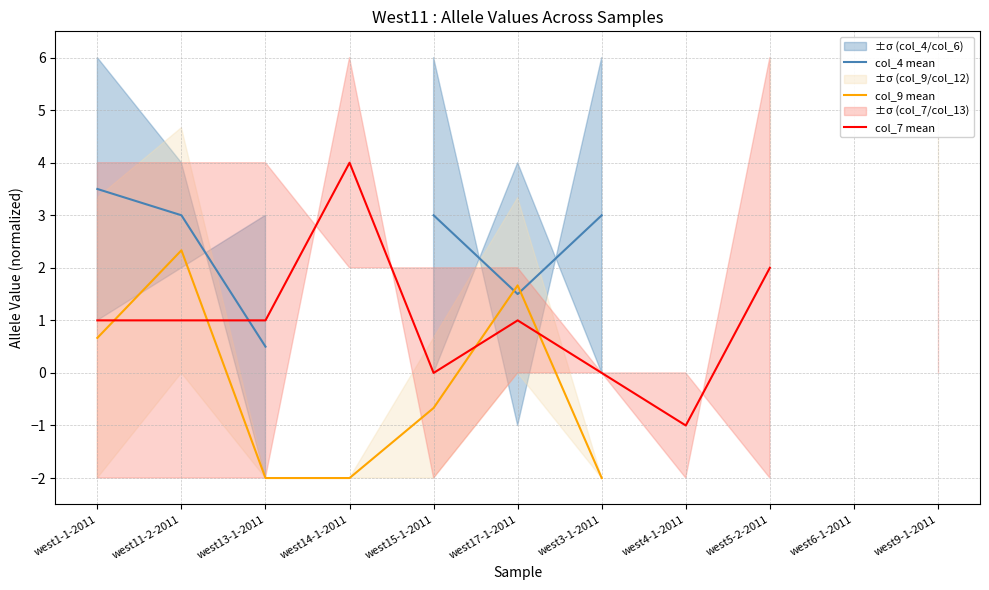

How many intersections are there between col_9 mean and col_4 mean?

2